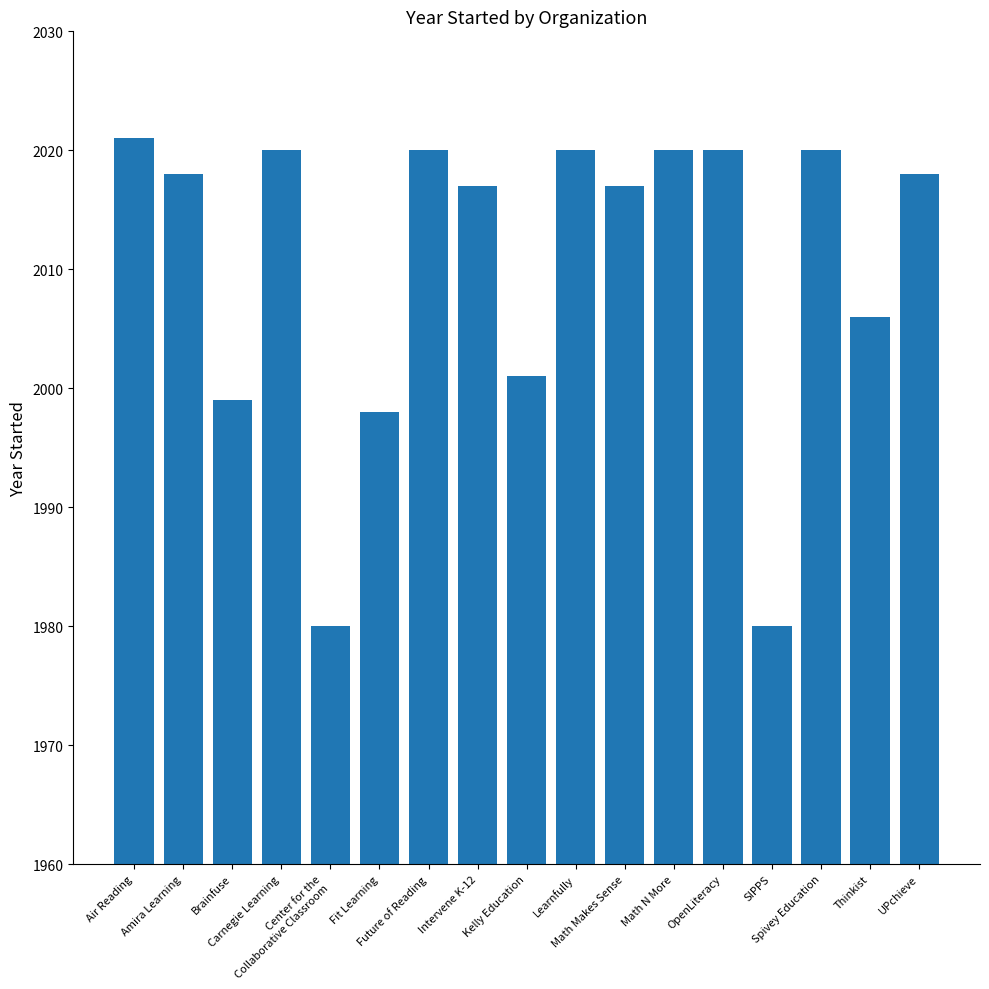

What is the value of the 5th bar from the left?

1980